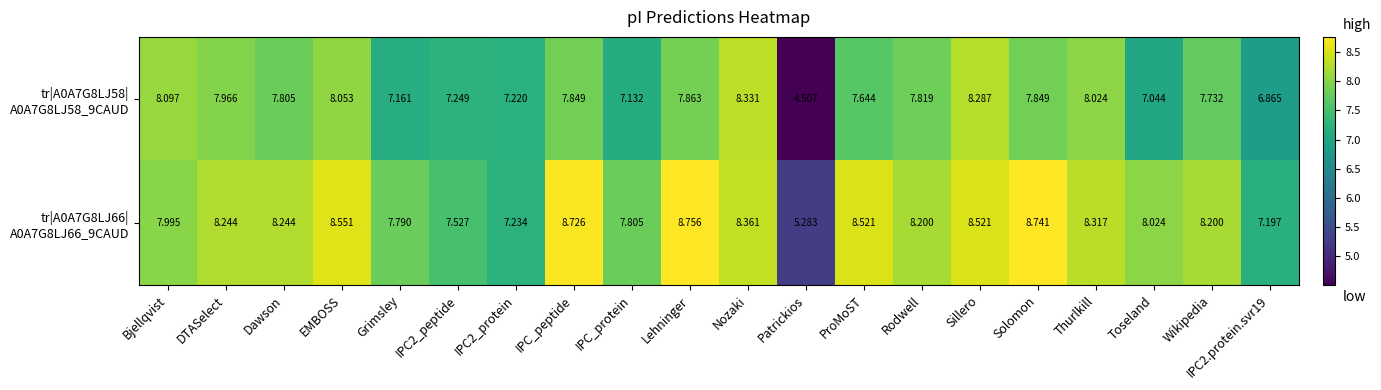

What is the difference between the highest and lowest values at Bjellqvist?

0.1